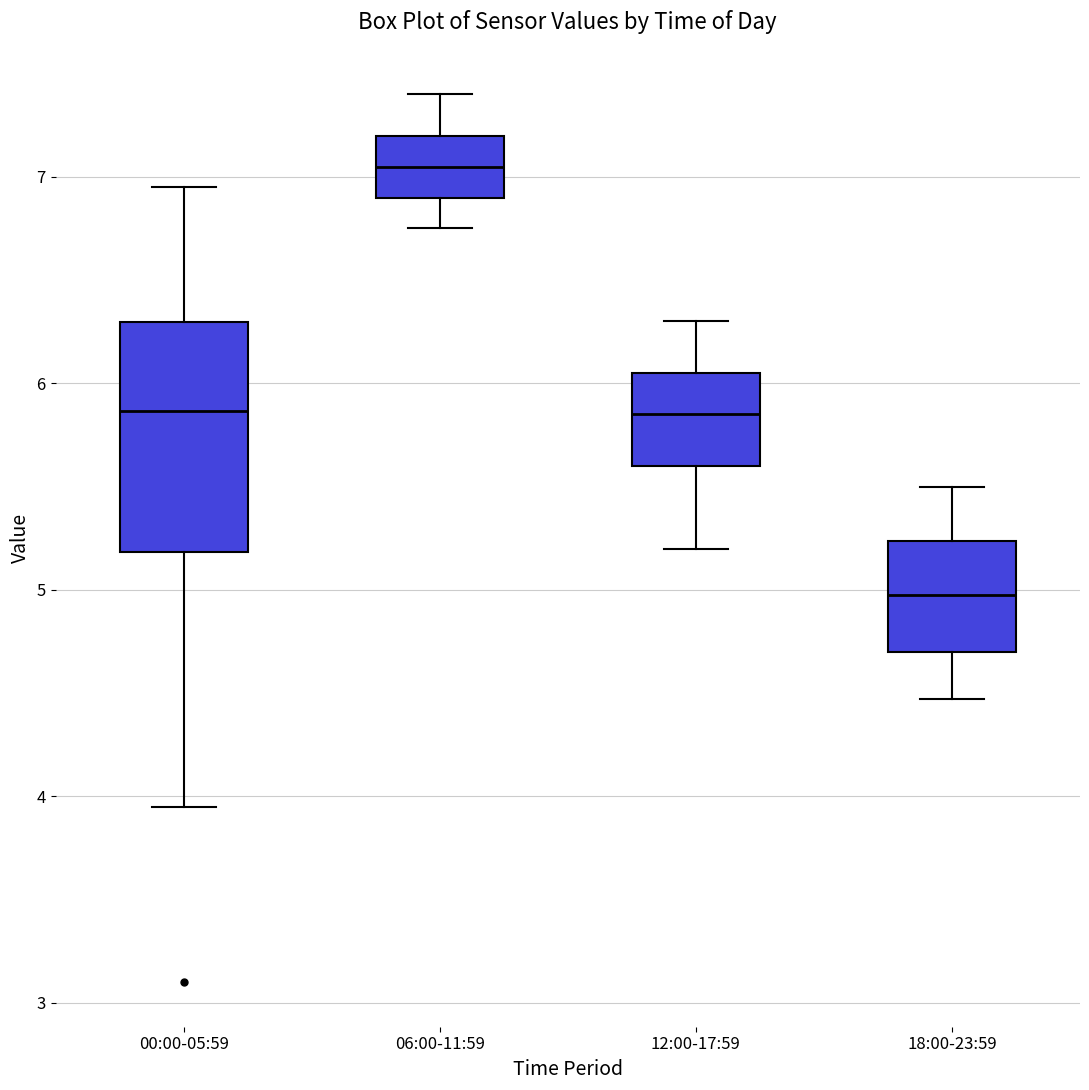

Reading left to right, transcribe this box plot: for each box, give where its median line is, the range the box spans, and where its two whiskers end, as read against the y-axis. The values are not printed on the chart, so give them approximately, as read against the axis.

00:00-05:59: median 5.9, box 5.2 to 6.3, whiskers 4.0 to 7.0
06:00-11:59: median 7.1, box 6.9 to 7.2, whiskers 6.8 to 7.4
12:00-17:59: median 5.9, box 5.6 to 6.1, whiskers 5.2 to 6.3
18:00-23:59: median 5.0, box 4.7 to 5.2, whiskers 4.5 to 5.5